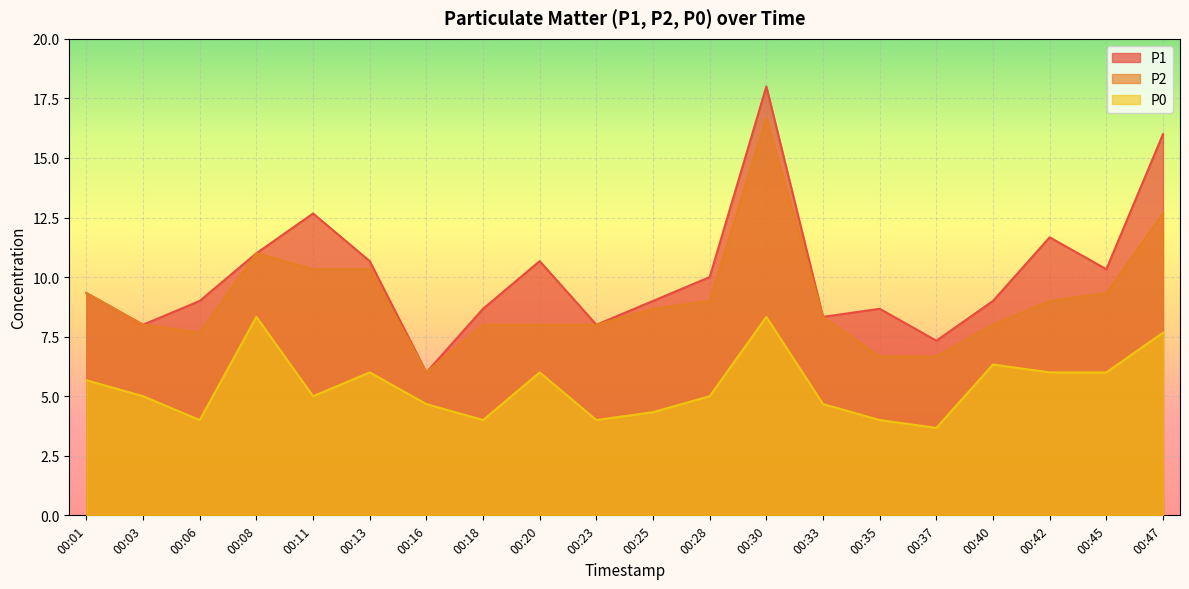

Which has a higher value, 00:37 or 00:23?

00:23